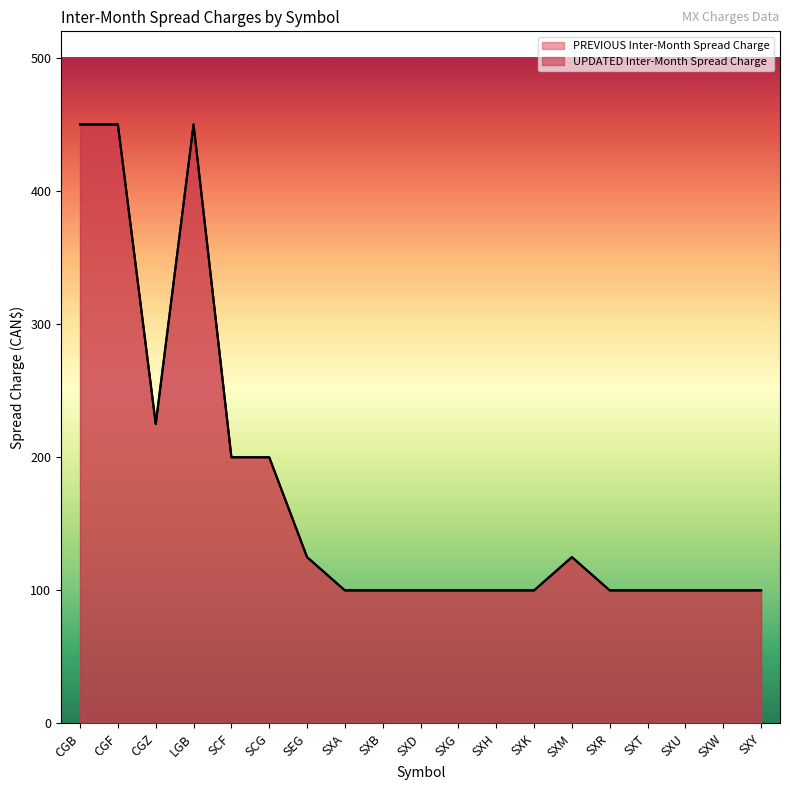

Rank the categories by PREVIOUS Inter-Month Spread Charge value from lowest to highest.

SXA, SXB, SXD, SXG, SXH, SXK, SXR, SXT, SXU, SXW, SXY, SEG, SXM, SCF, SCG, CGZ, CGB, CGF, LGB